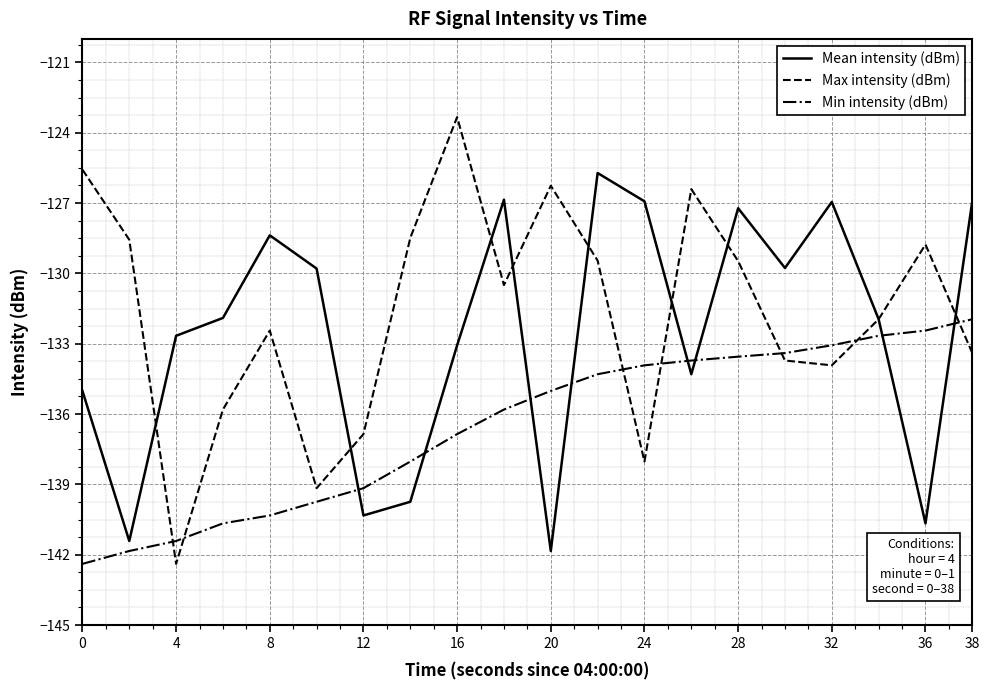

List the series in order of their peak value, highest first.

Max intensity (dBm), Mean intensity (dBm), Min intensity (dBm)